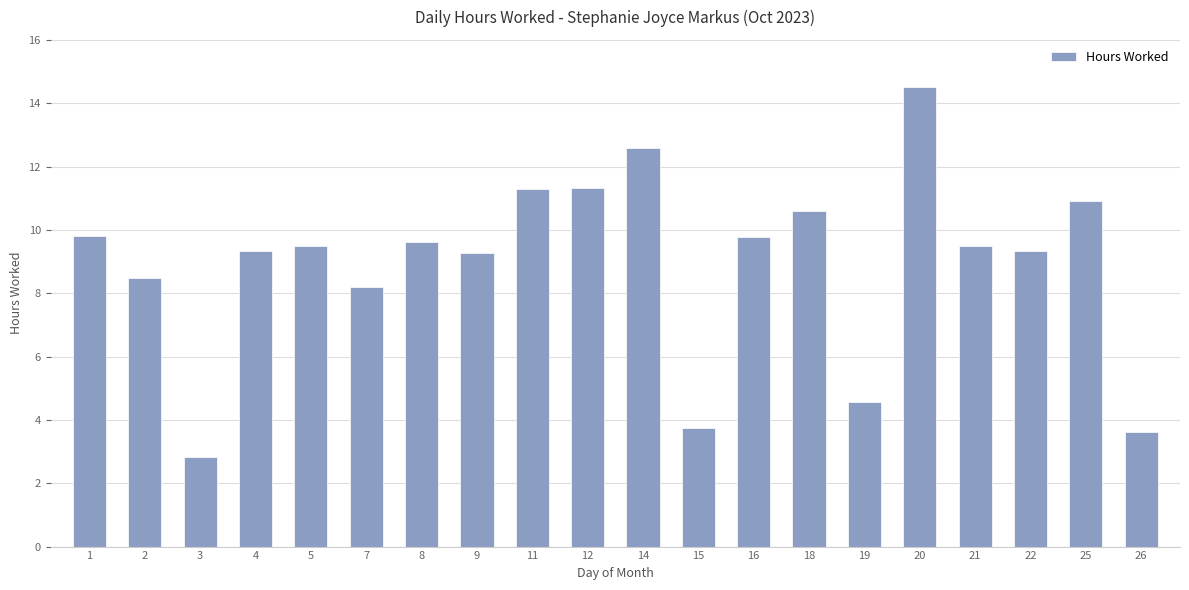

Which has a higher value, 25 or 8?

25